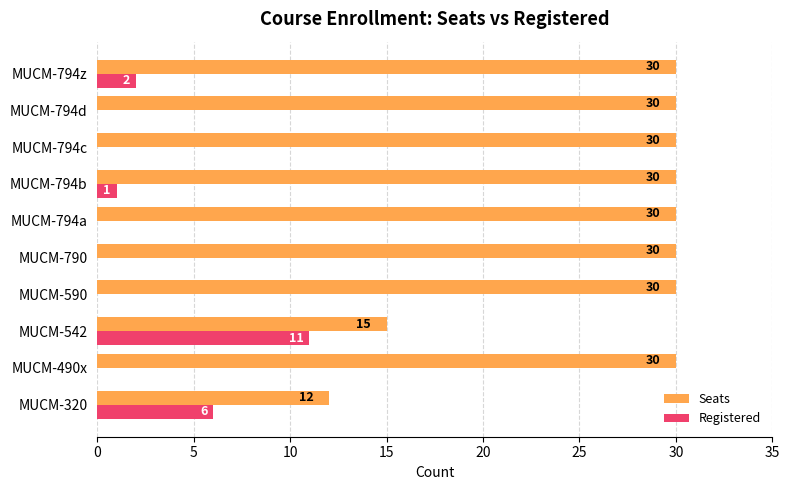

True or false: Seats has a value of 26 at MUCM-542.

False